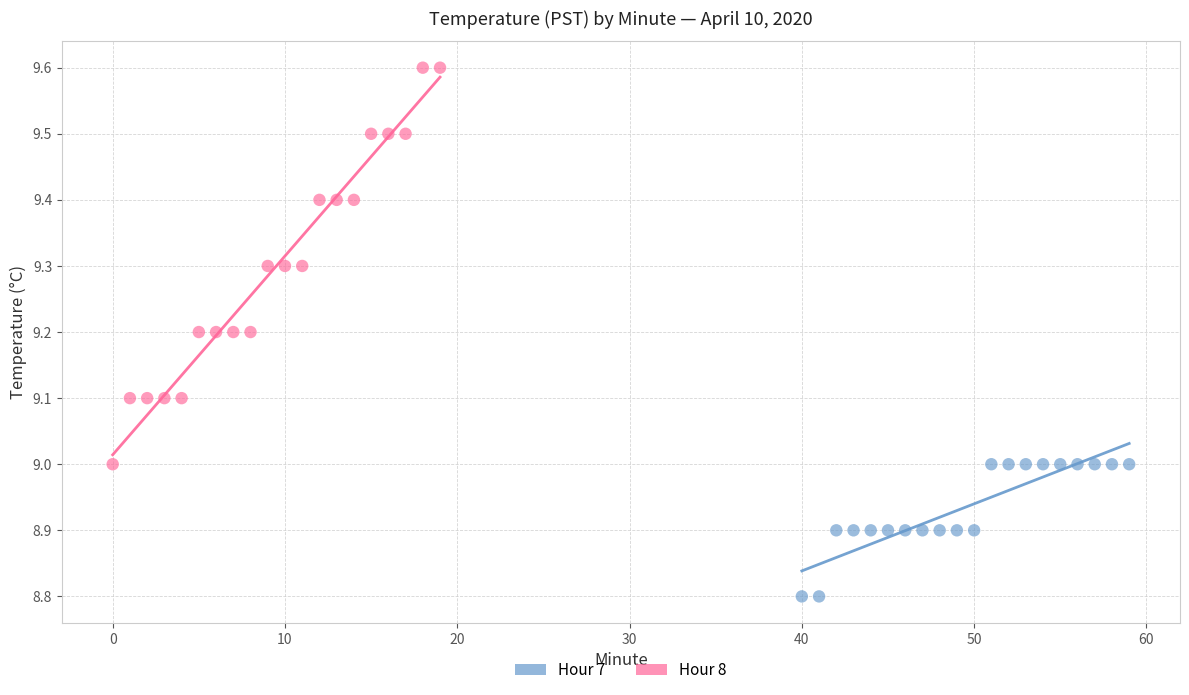

Which series contains the lowest Y value?

Hour 7